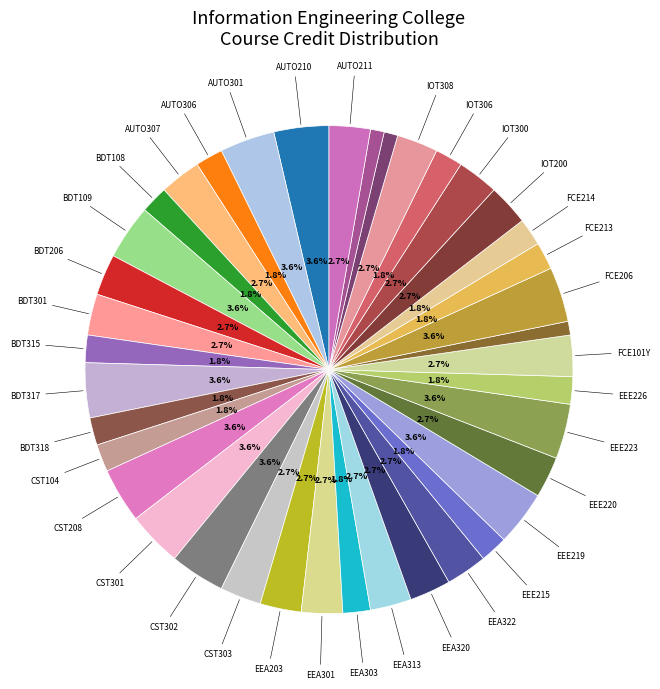

What is the largest slice in the pie chart?

AUTO210